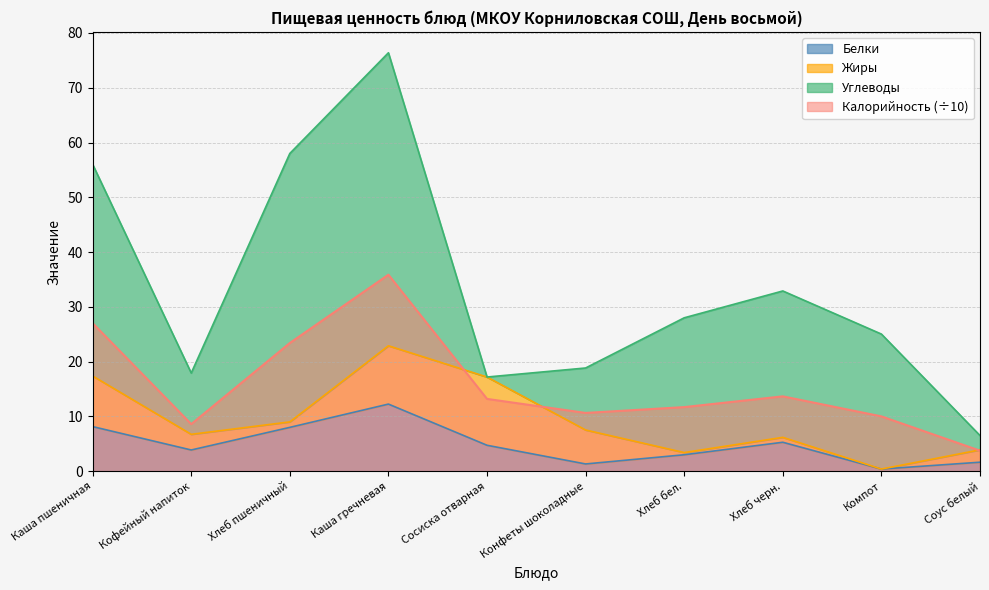

Which category has the highest value in the Белки series?

Каша гречневая